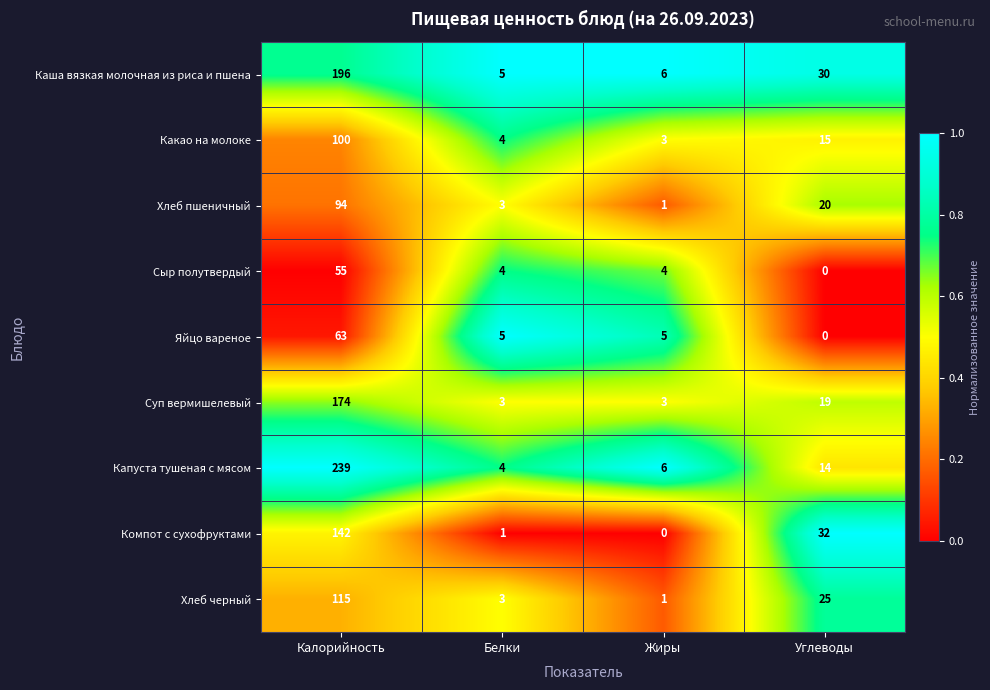

At which label does Хлеб черный reach its peak?

Калорийность